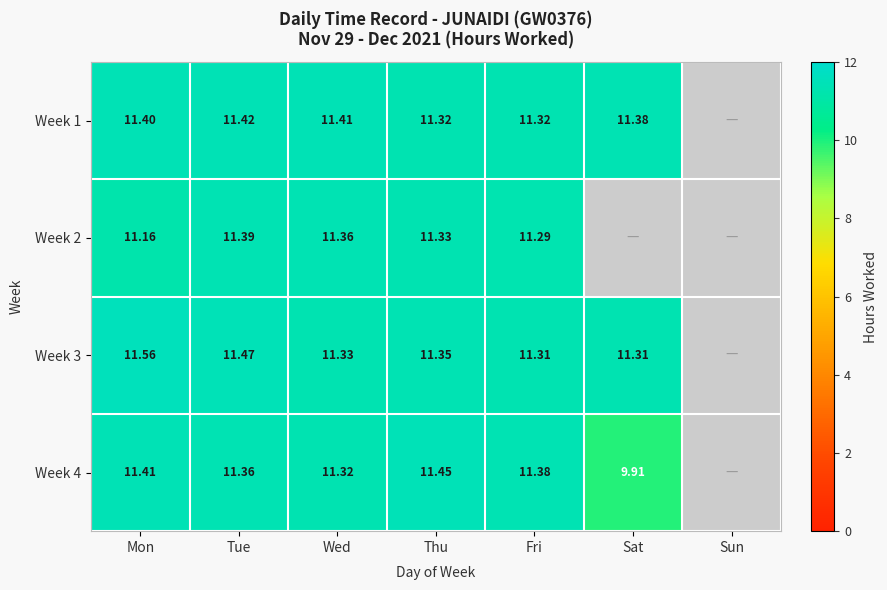

Is the value of Week 4 at Tue greater than the value of Week 1 at Mon?

No